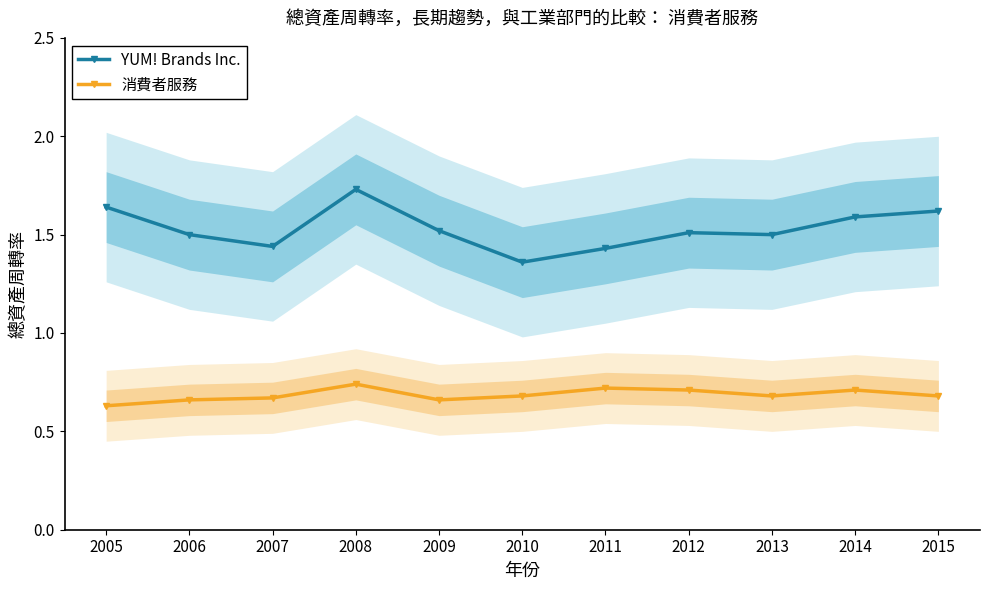

At 2014, list the series in order from largest to smallest.

YUM! Brands Inc., 消費者服務